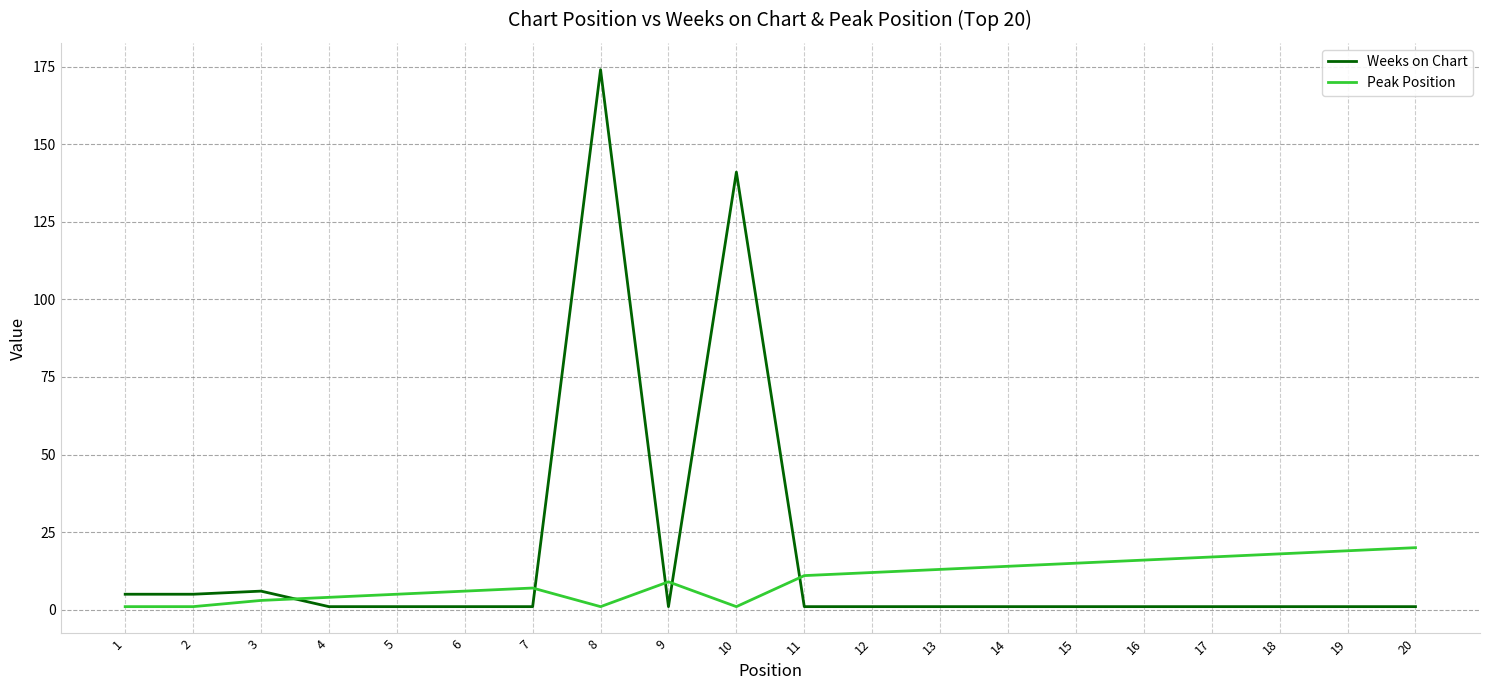

Is it true that Peak Position equals 4 at 4?

True